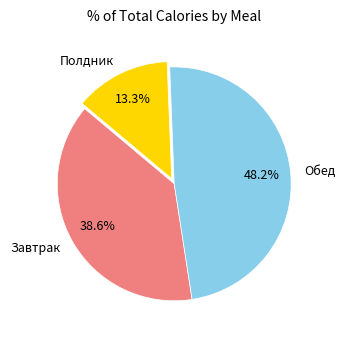

Rank the categories by value from lowest to highest.

Полдник, Завтрак, Обед